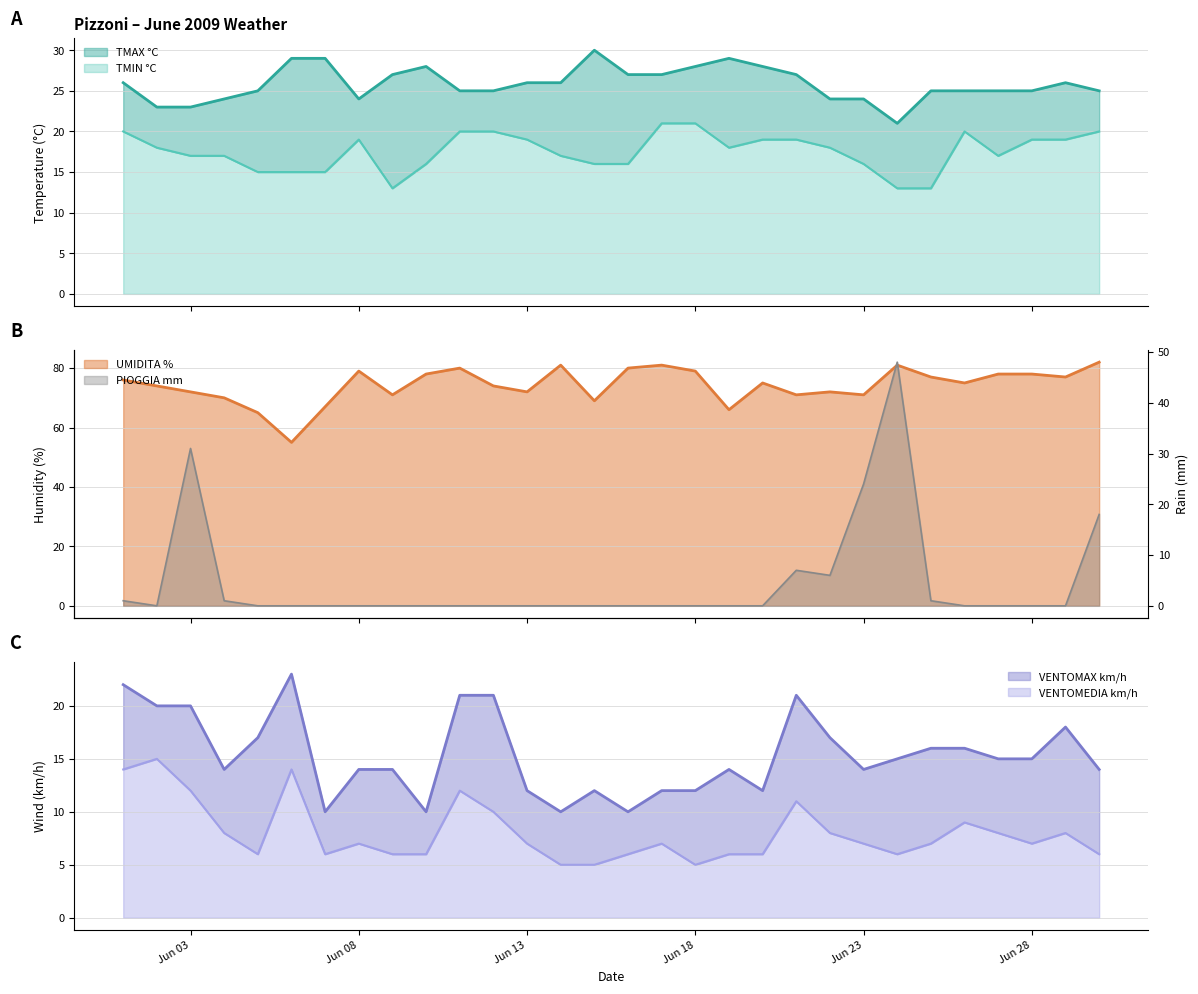

Is it true that VENTOMEDIA km/h equals 17 at Jun 03?

False